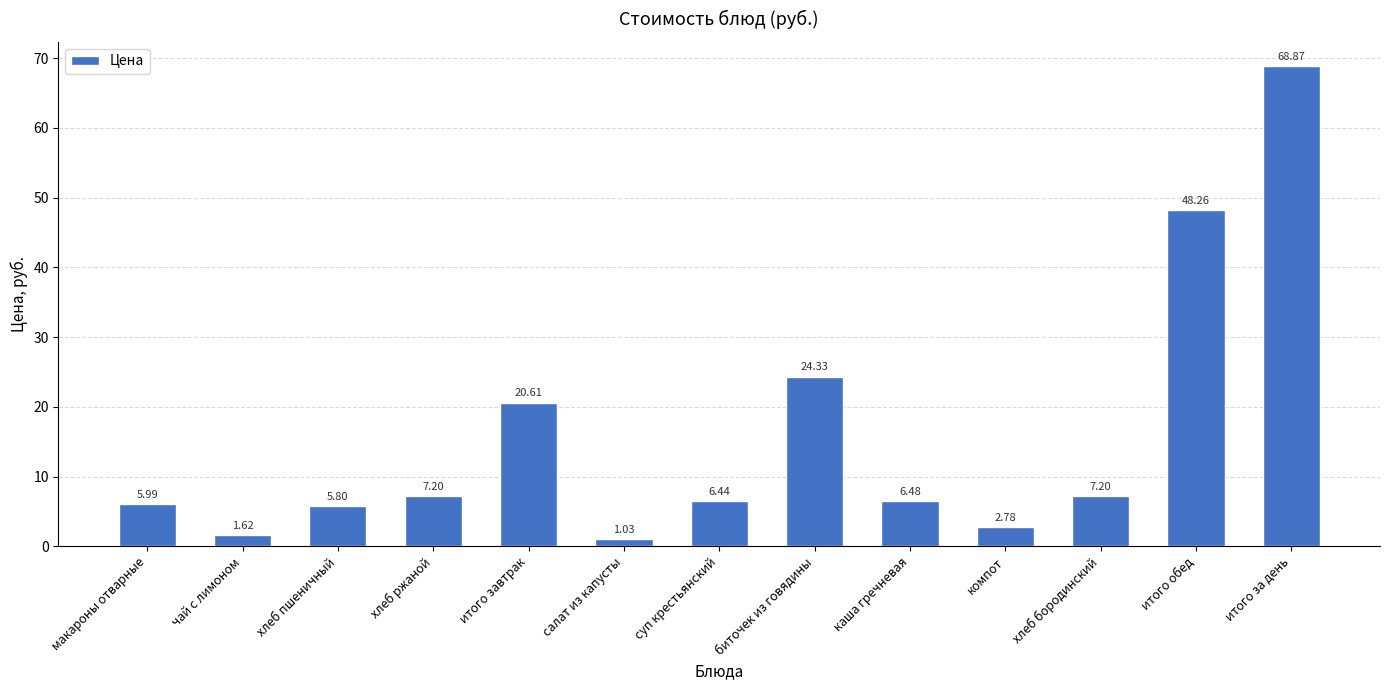

Approximately how many times larger is the value at хлеб ржаной compared to хлеб пшеничный?

1.2